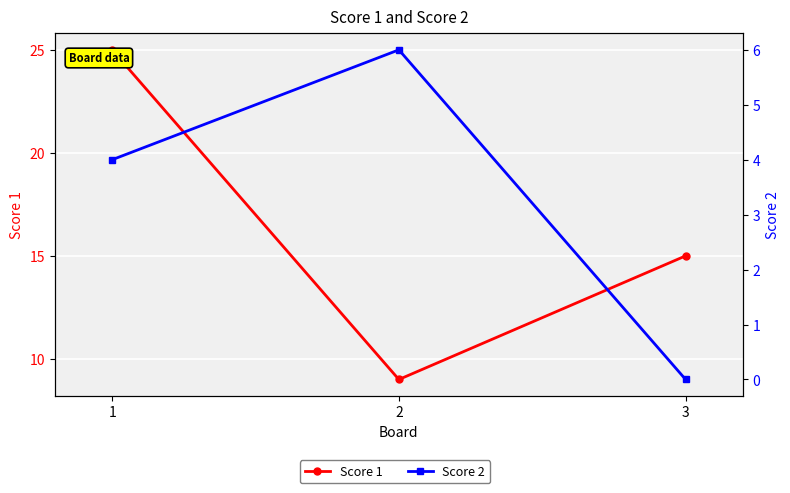

Reading left to right, transcribe all the data shown in this chart.

Score 1: 25	9	15
Score 2: 4	6	0